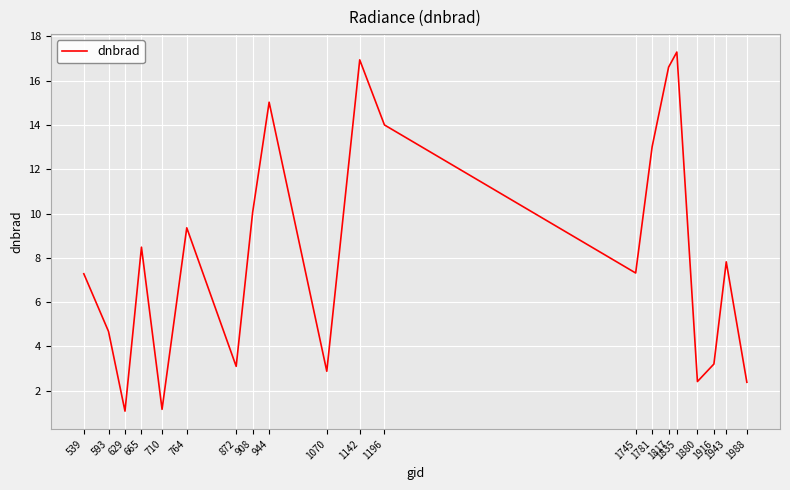

Where is the data nearest to the value 9?

764